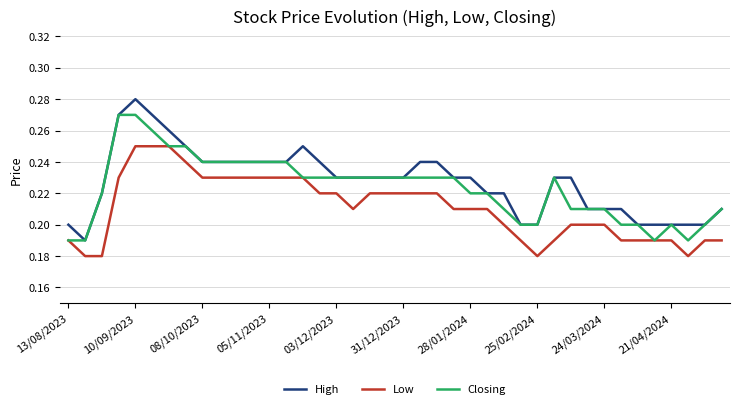

Rank the series by their maximum value, from lowest to highest.

Low, Closing, High